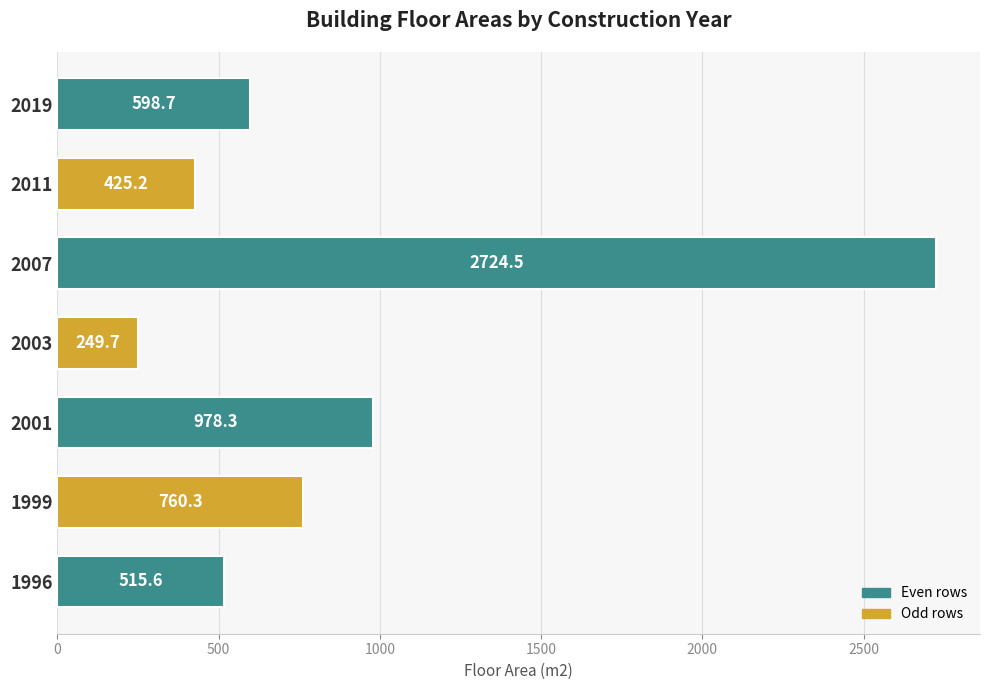

Rank the categories by value from lowest to highest.

2003, 2011, 1996, 2019, 1999, 2001, 2007